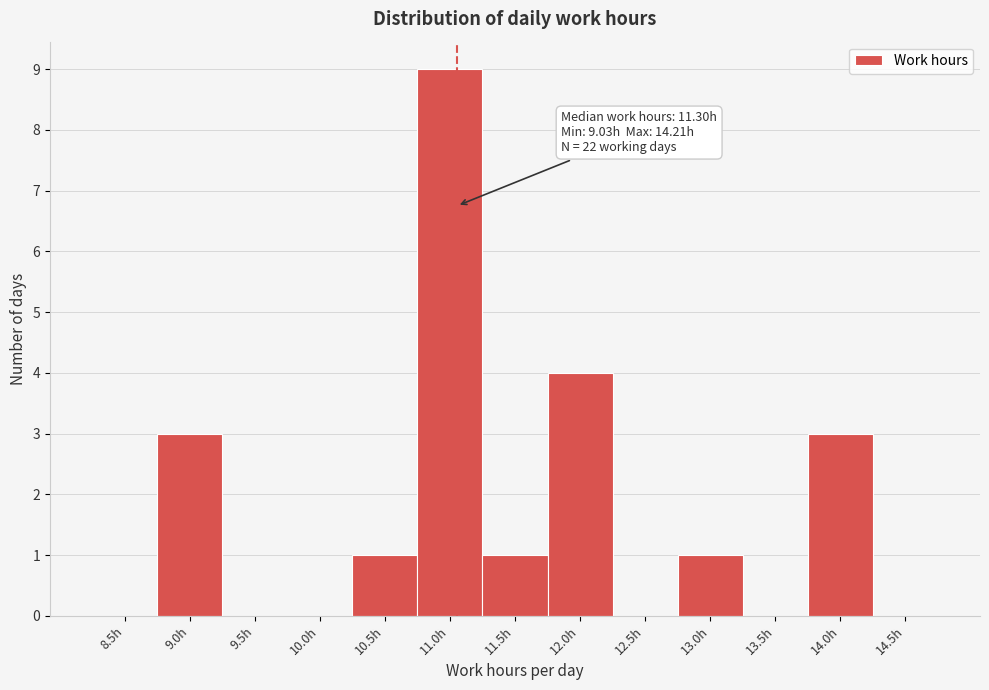

Reading left to right, what are all the values shown in this chart?

8.5h=0	9.0h=3	9.5h=0	10.0h=0	10.5h=1	11.0h=9	11.5h=1	12.0h=4	12.5h=0	13.0h=1	13.5h=0	14.0h=3	14.5h=0